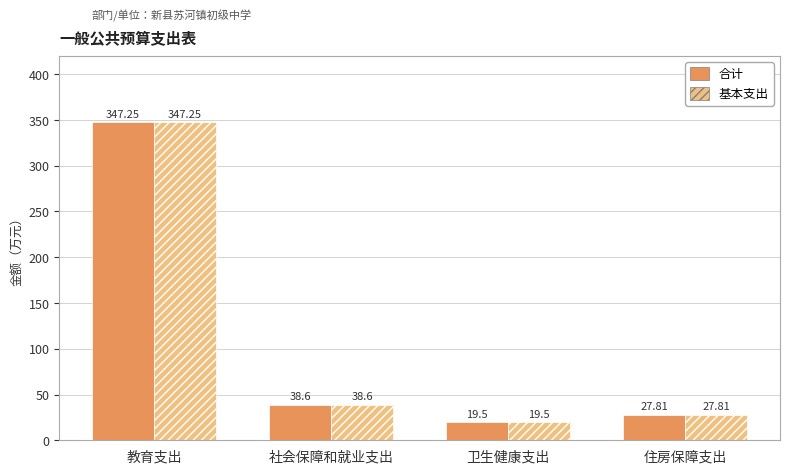

List the labels in order of 基本支出 value, largest first.

教育支出, 社会保障和就业支出, 住房保障支出, 卫生健康支出